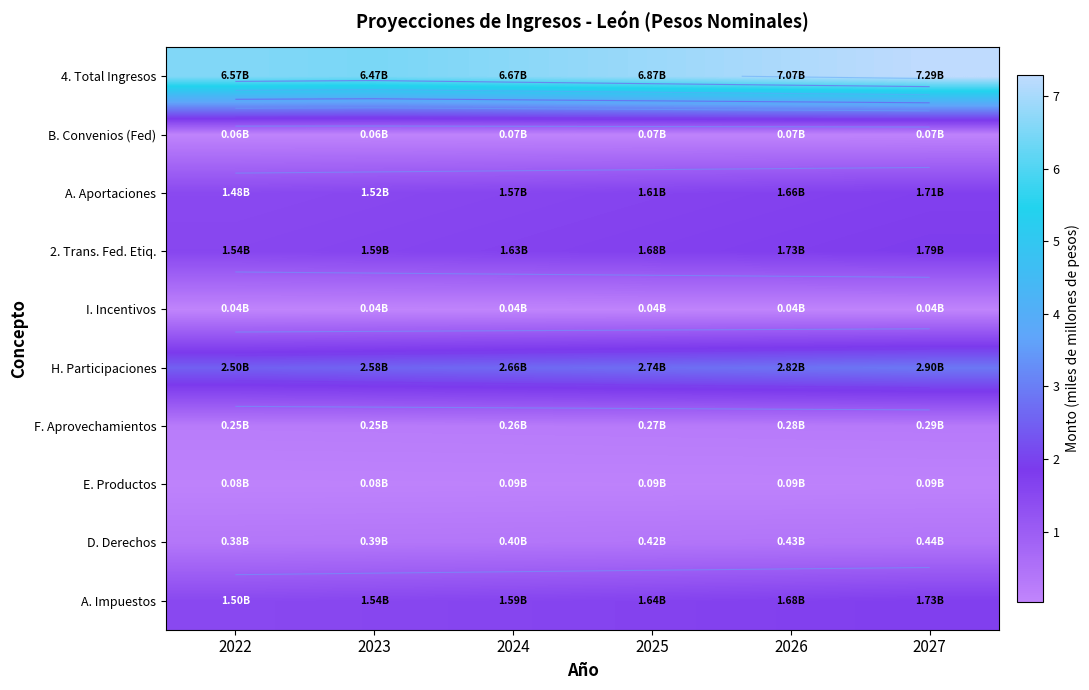

Read the A. Impuestos value at 2026.

1.7